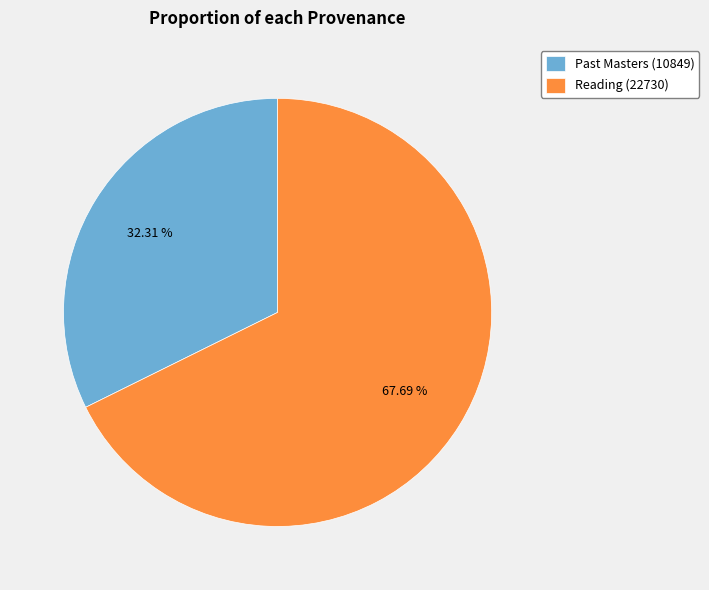

What is the largest slice in the pie chart?

Reading (22730)